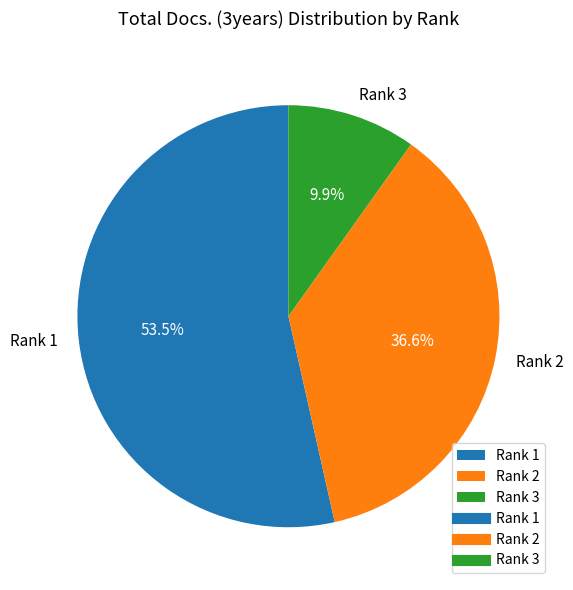

What percentage do Rank 1 and Rank 2 together represent?

90.1%